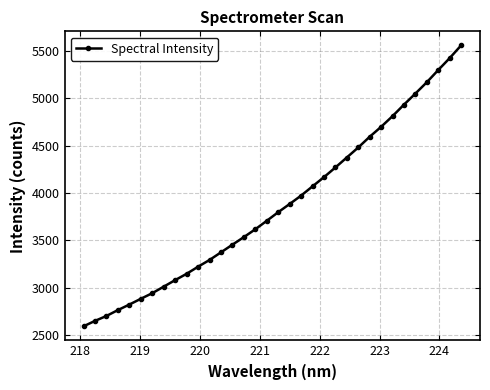

What is the smallest value displayed?

2591.6